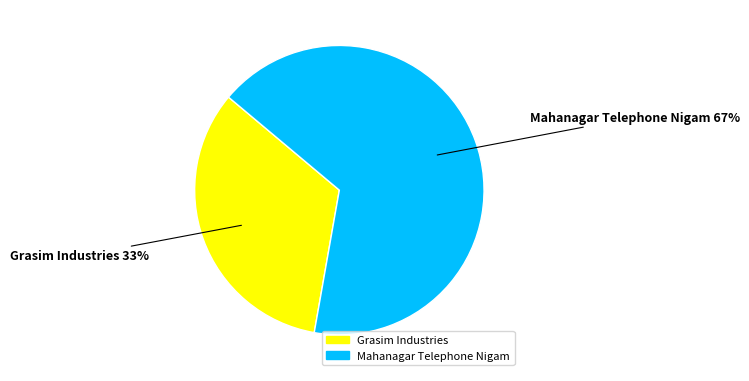

To the nearest percent, what is the average slice percentage?

50%